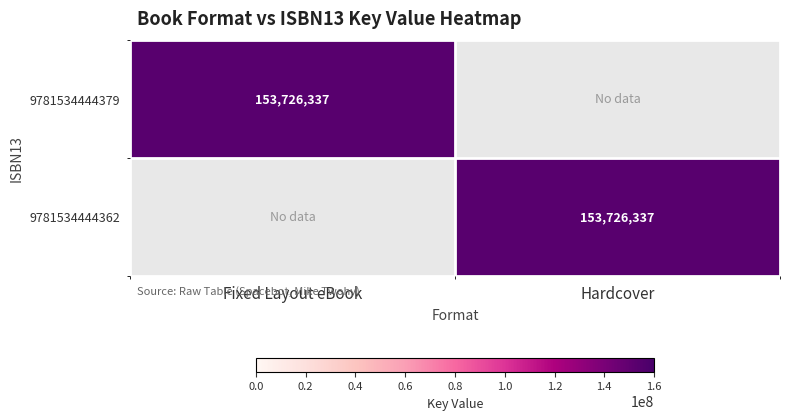

The value of 9781534444362 at Hardcover is 274411229. True or false?

False